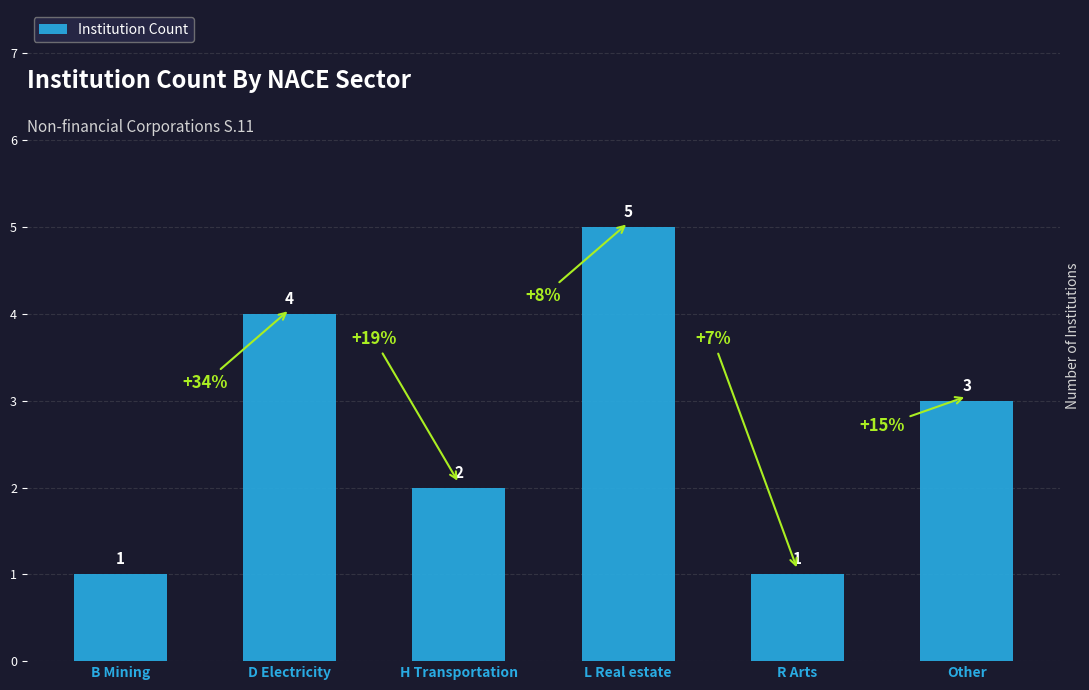

Where is the data nearest to the value 3?

Other